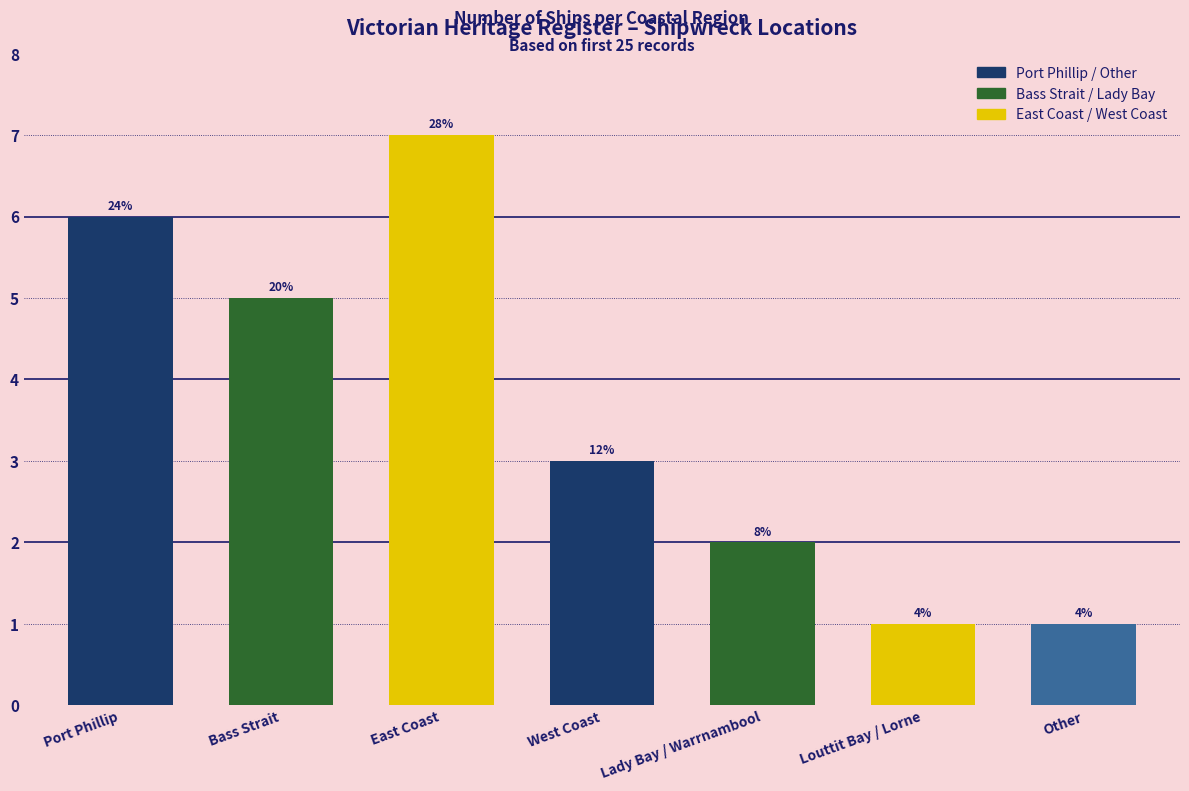

Rank the categories by value from highest to lowest.

East Coast, Port Phillip, Bass Strait, West Coast, Lady Bay / Warrnambool, Louttit Bay / Lorne, Other